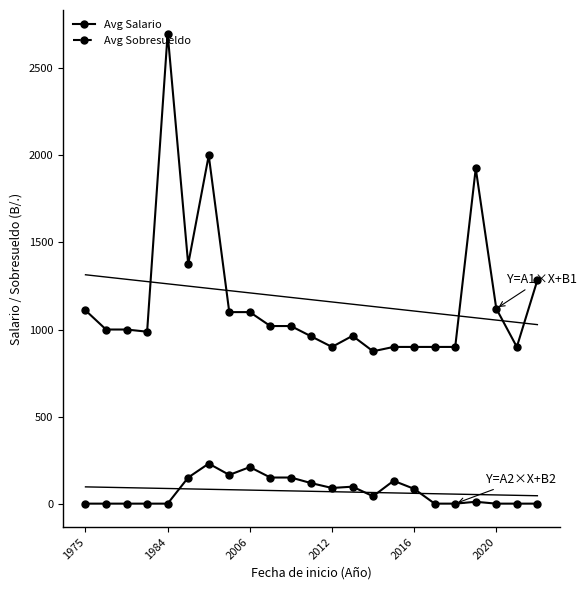

What is the approximate value of Avg Salario at 19?

1925.0